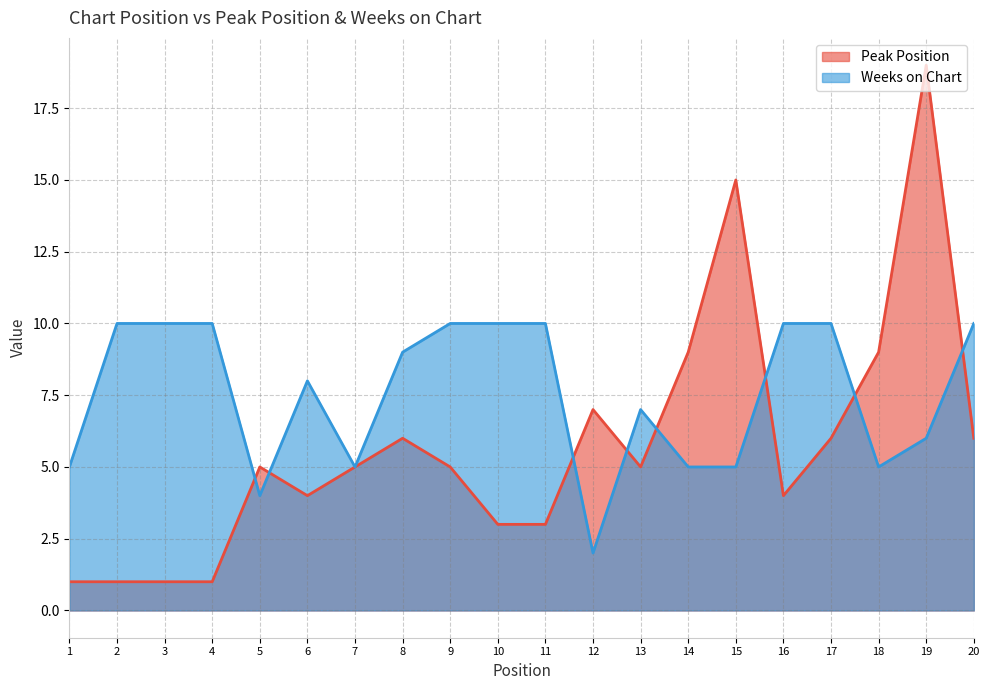

How many lines are shown in the chart?

2